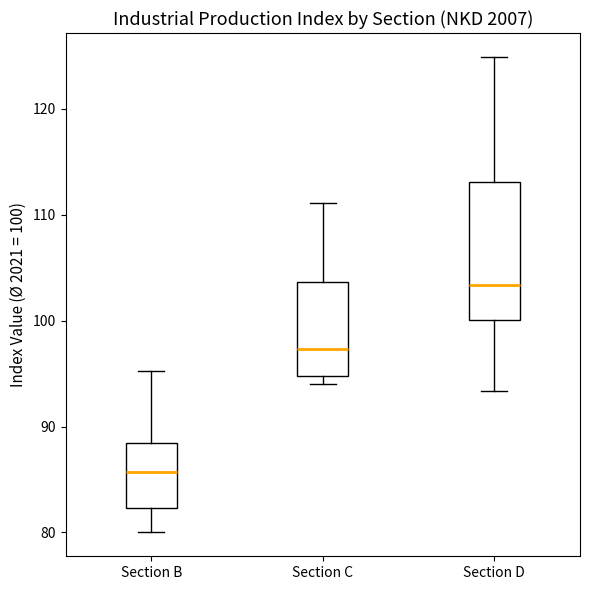

Reading left to right, transcribe this box plot: for each box, give where its median line is, the range the box spans, and where its two whiskers end, as read against the y-axis. The values are not printed on the chart, so give them approximately, as read against the axis.

Section B: median 86, box 82 to 88, whiskers 80 to 95
Section C: median 97, box 95 to 104, whiskers 94 to 111
Section D: median 103, box 100 to 113, whiskers 93 to 125